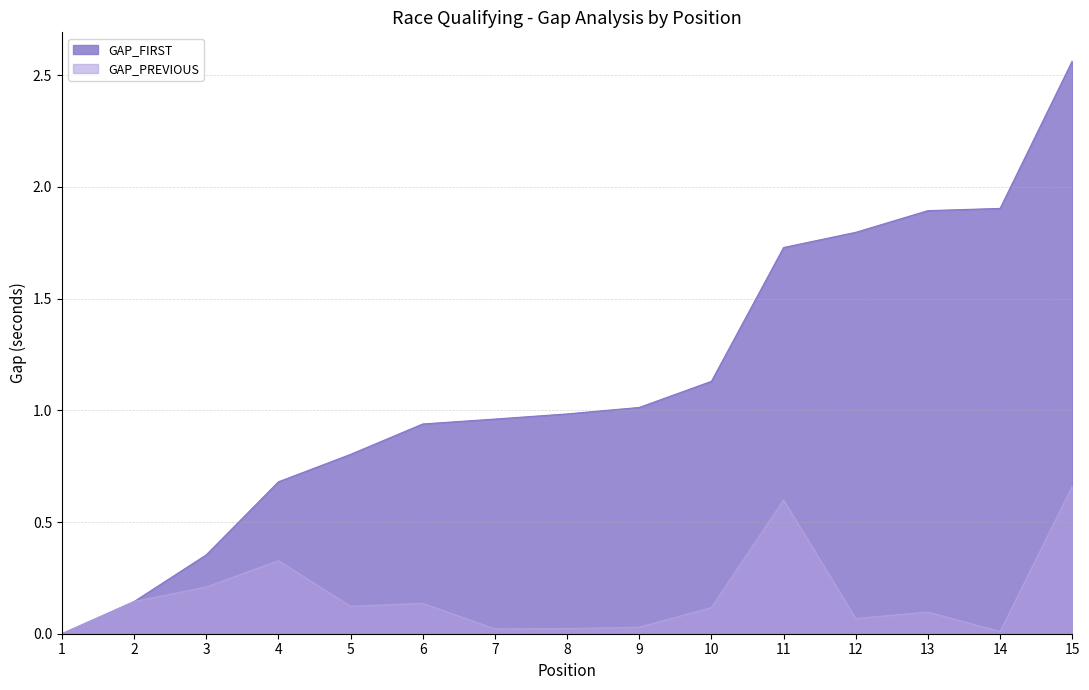

True or false: GAP_FIRST has more than 2 interior local peaks.

False